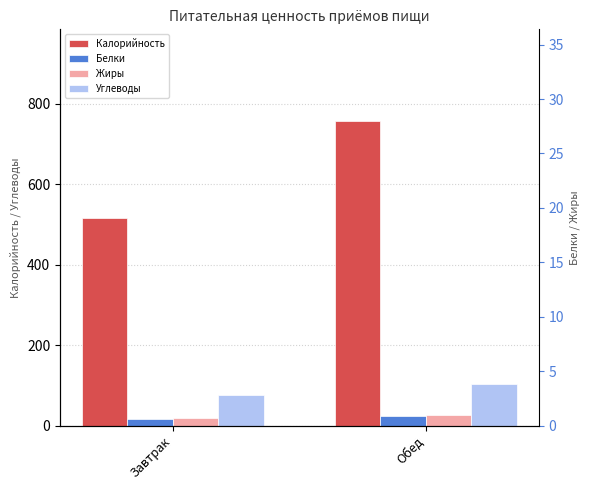

The value of Белки at Завтрак is 15.8. True or false?

True